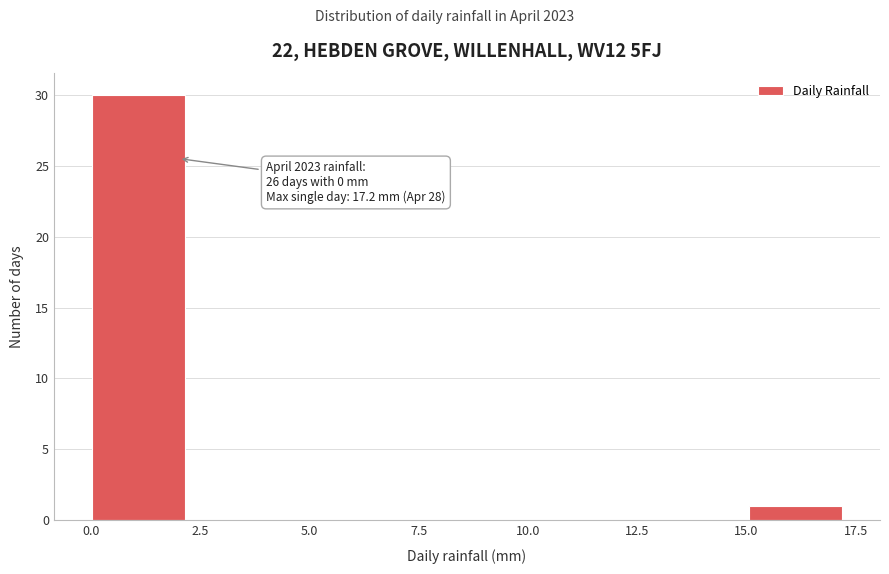

Which range on the x-axis has the tallest bar?

0.00 to 2.15